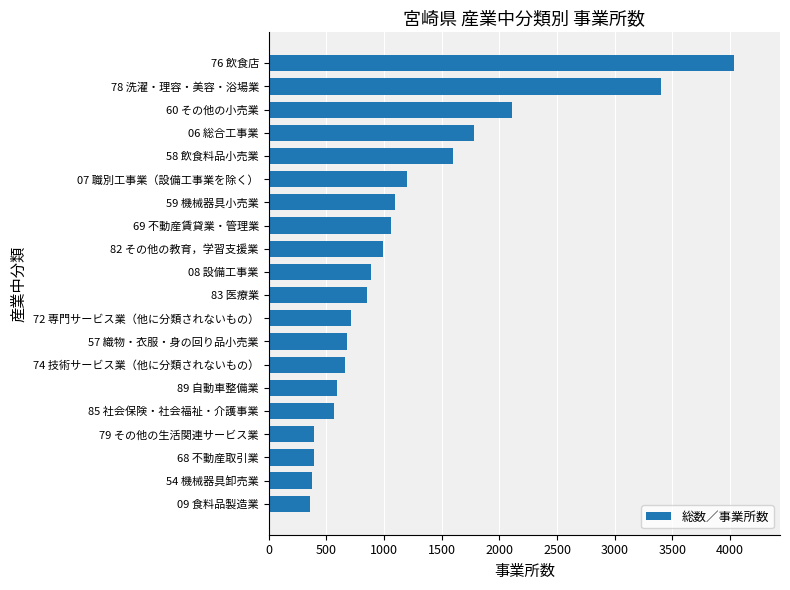

How many data points are less than 890?

10